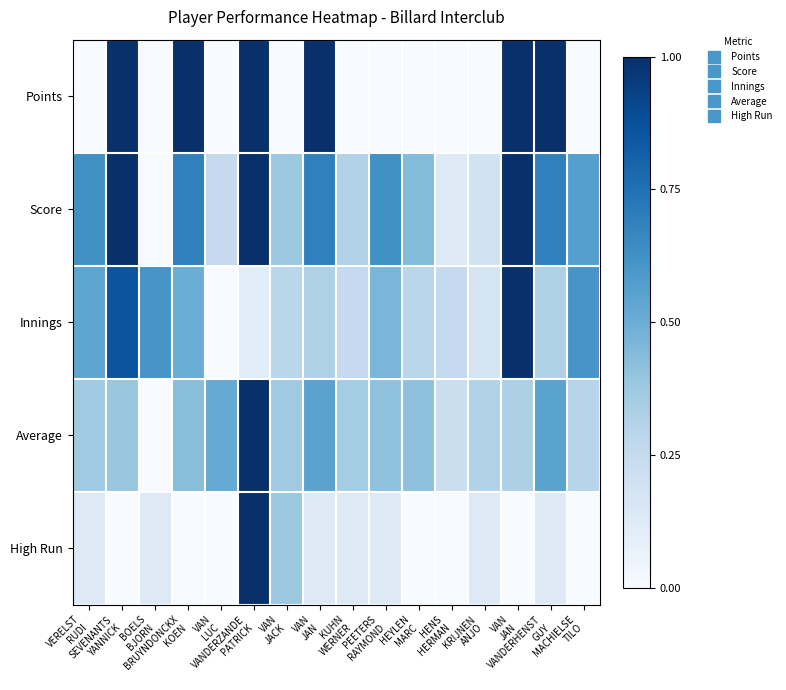

Which category has the lowest value across all series?

VERELST
RUDI